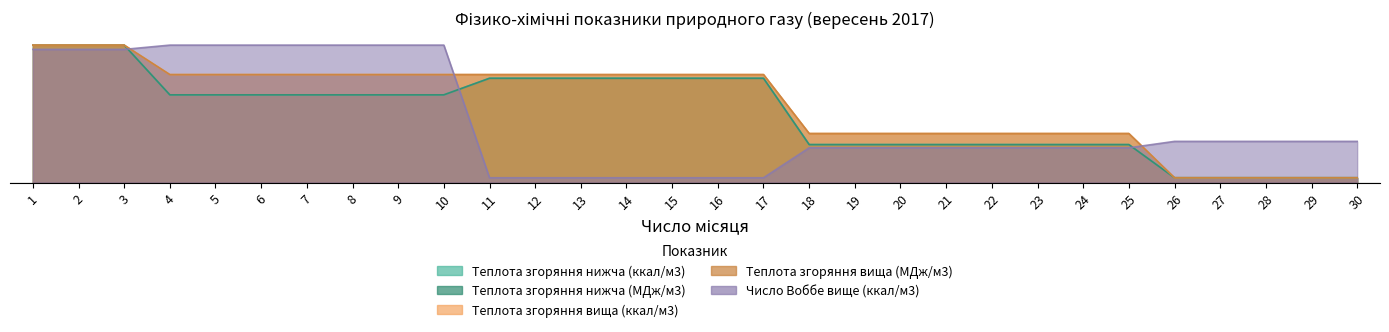

Reading left to right, transcribe all the data shown in this chart.

Теплота згоряння нижча (ккал/м3): 57.0	57.0	57.0	36.4	36.4	36.4	36.4	36.4	36.4	36.4	43.2	43.2	43.2	43.2	43.2	43.2	43.2	15.7	15.7	15.7	15.7	15.7	15.7	15.7	15.7	2.0	2.0	2.0	2.0	2.0
Теплота згоряння нижча (МДж/м3): 57.0	57.0	57.0	36.4	36.4	36.4	36.4	36.4	36.4	36.4	43.3	43.3	43.3	43.3	43.3	43.3	43.3	15.8	15.8	15.8	15.8	15.8	15.8	15.8	15.8	2.0	2.0	2.0	2.0	2.0
Теплота згоряння вища (ккал/м3): 57.0	57.0	57.0	44.8	44.8	44.8	44.8	44.8	44.8	44.8	44.8	44.8	44.8	44.8	44.8	44.8	44.8	20.3	20.3	20.3	20.3	20.3	20.3	20.3	20.3	2.0	2.0	2.0	2.0	2.0
Теплота згоряння вища (МДж/м3): 57.0	57.0	57.0	44.8	44.8	44.8	44.8	44.8	44.8	44.8	44.8	44.8	44.8	44.8	44.8	44.8	44.8	20.3	20.3	20.3	20.3	20.3	20.3	20.3	20.3	2.0	2.0	2.0	2.0	2.0
Число Воббе вище (ккал/м3): 55.2	55.2	55.2	57.0	57.0	57.0	57.0	57.0	57.0	57.0	2.0	2.0	2.0	2.0	2.0	2.0	2.0	14.4	14.4	14.4	14.4	14.4	14.4	14.4	14.4	17.1	17.1	17.1	17.1	17.1